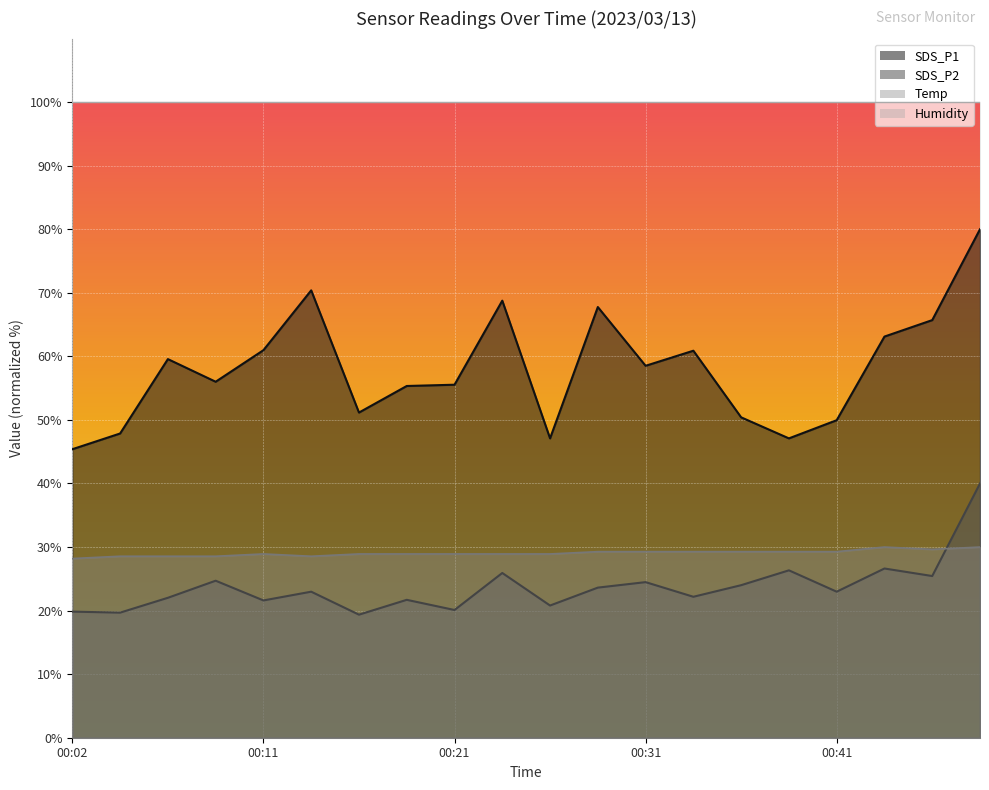

Reading right to left, transcribe all the data shown in this chart.

SDS_P1: 00:48=80.0	00:46=65.7	00:43=63.1	00:41=50.0	00:38=47.1	00:36=50.4	00:33=60.9	00:31=58.5	00:28=67.8	00:26=47.1	00:24=68.8	00:21=55.5	00:19=55.3	00:16=51.2	00:14=70.4	00:11=61.0	00:09=56.0	00:06=59.6	00:04=47.9	00:02=45.4
SDS_P2: 00:48=40.0	00:46=25.4	00:43=26.6	00:41=23.0	00:38=26.3	00:36=24.0	00:33=22.2	00:31=24.5	00:28=23.6	00:26=20.8	00:24=25.9	00:21=20.1	00:19=21.7	00:16=19.4	00:14=23.0	00:11=21.6	00:09=24.7	00:06=22.0	00:04=19.7	00:02=19.8
Temp: 00:48=30.0	00:46=29.6	00:43=30.0	00:41=29.3	00:38=29.3	00:36=29.3	00:33=29.3	00:31=29.3	00:28=29.3	00:26=28.9	00:24=28.9	00:21=28.9	00:19=28.9	00:16=28.9	00:14=28.6	00:11=28.9	00:09=28.6	00:06=28.6	00:04=28.6	00:02=28.2